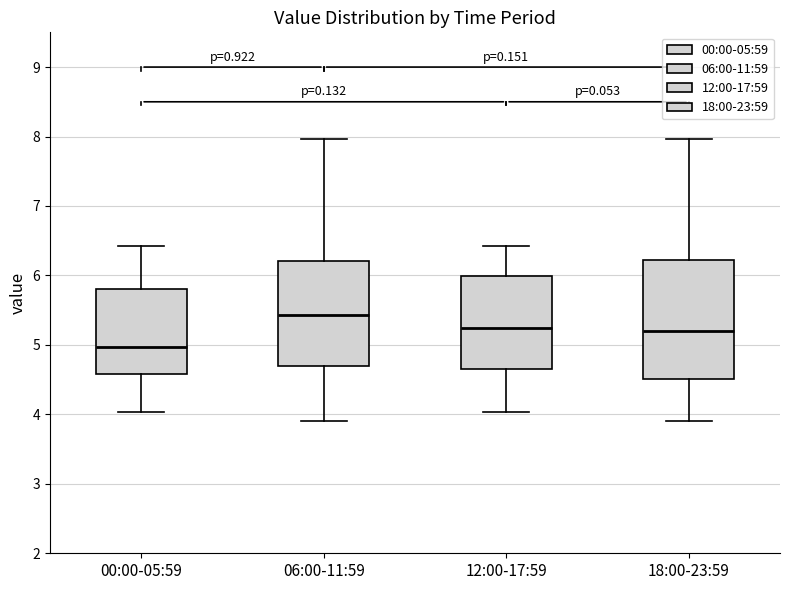

Where is the upper edge of the box for 12:00-17:59 on the y-axis? The values are not printed on the chart, so give them approximately, as read against the axis.

6.0